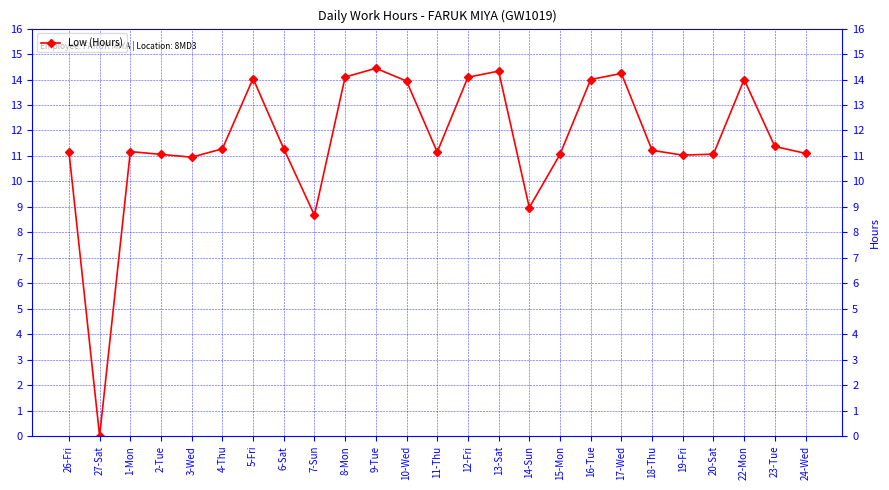

What is the label of the 10th point from the left?

8-Mon